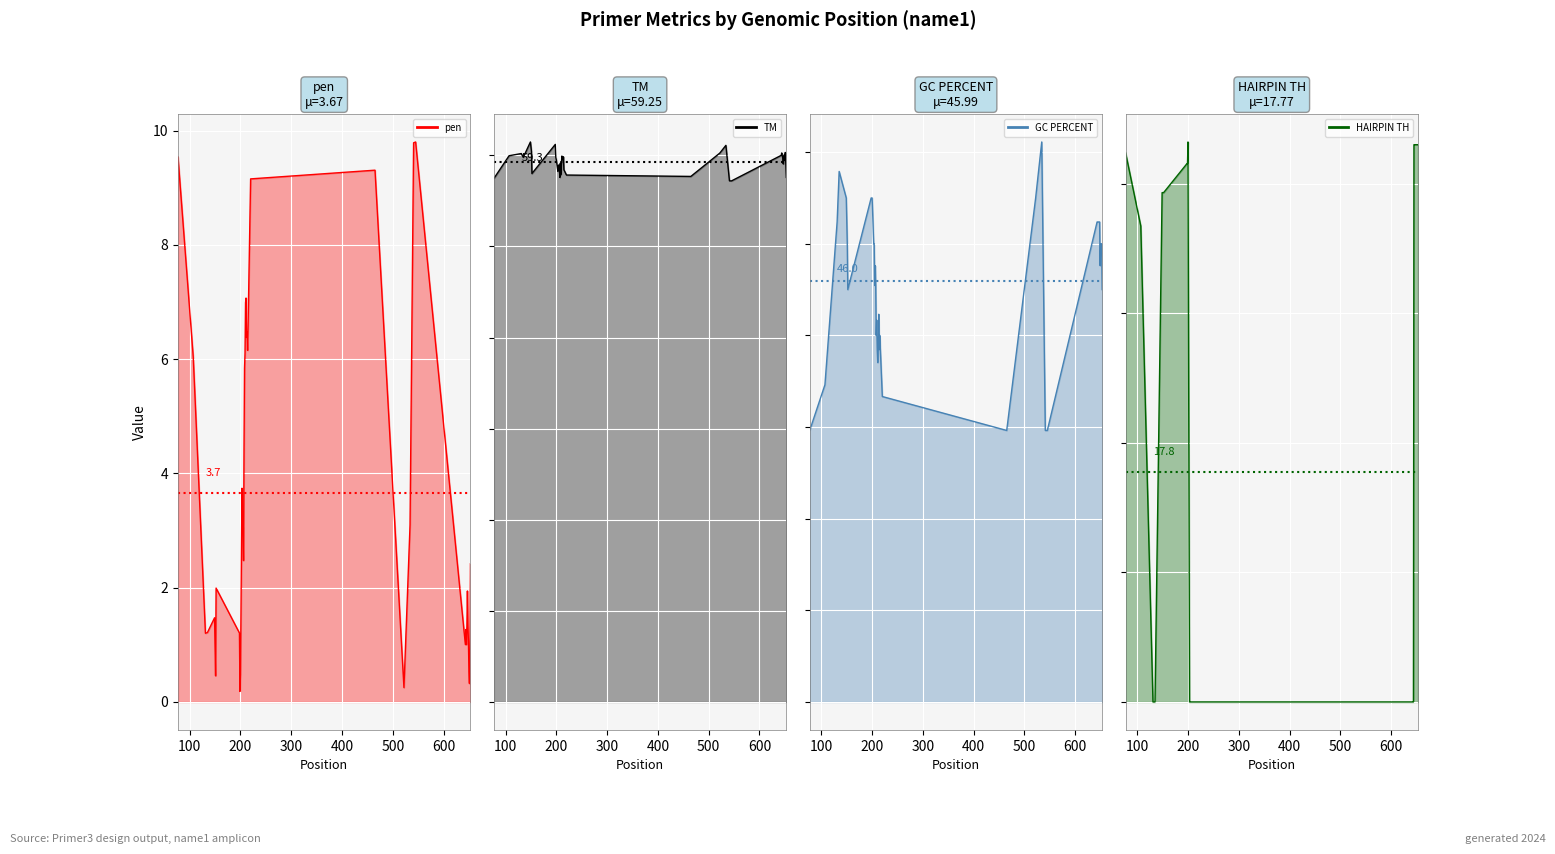

List the series in order of their overall mean, lowest first.

pen line, PRIMER_RIGHT_0_HAIRPIN_TH line, PRIMER_RIGHT_0_GC_PERCENT line, PRIMER_RIGHT_0_TM line